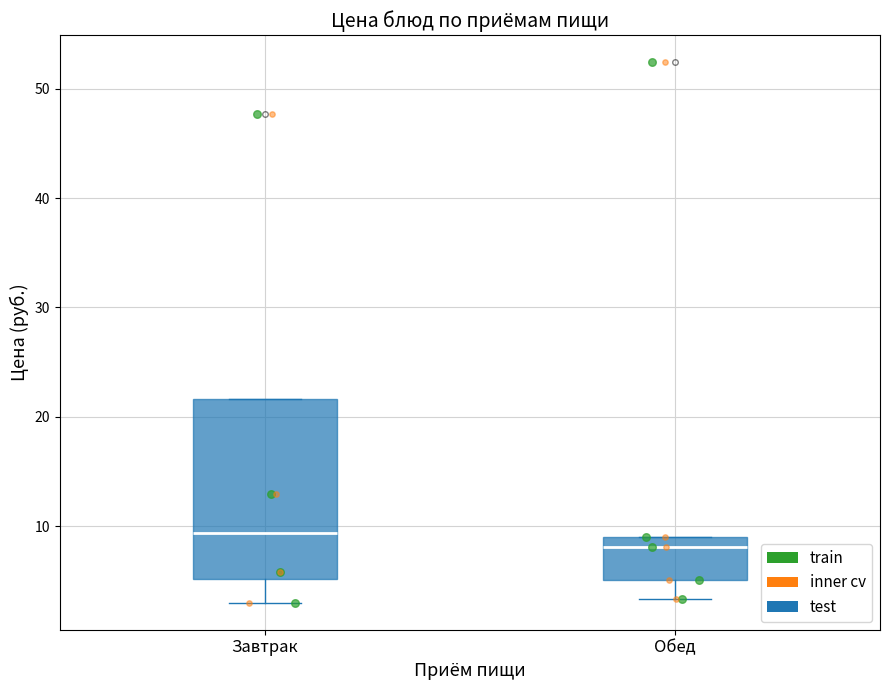

Reading left to right, transcribe this box plot: for each box, give where its median line is, the range the box spans, and where its two whiskers end, as read against the y-axis. The values are not printed on the chart, so give them approximately, as read against the axis.

Завтрак: median 9, box 5 to 22, whiskers 3 to 22
Обед: median 8, box 5 to 9, whiskers 3 to 9